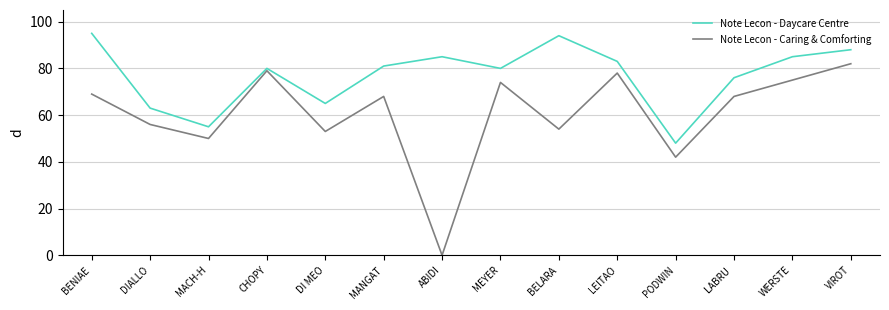

What are all the series names shown in the legend?

Note Lecon - Daycare Centre, Note Lecon - Caring & Comforting